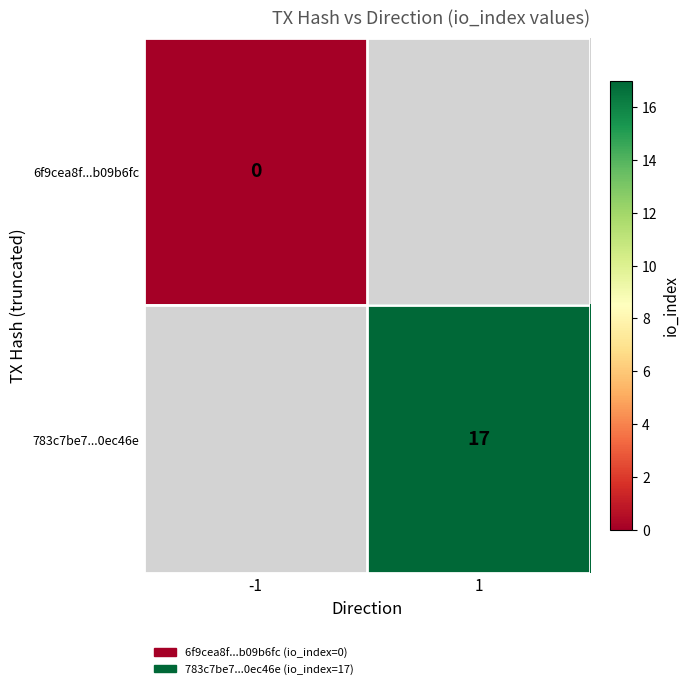

Is it true that 783c7be7...0ec46e equals 10 at 1?

False